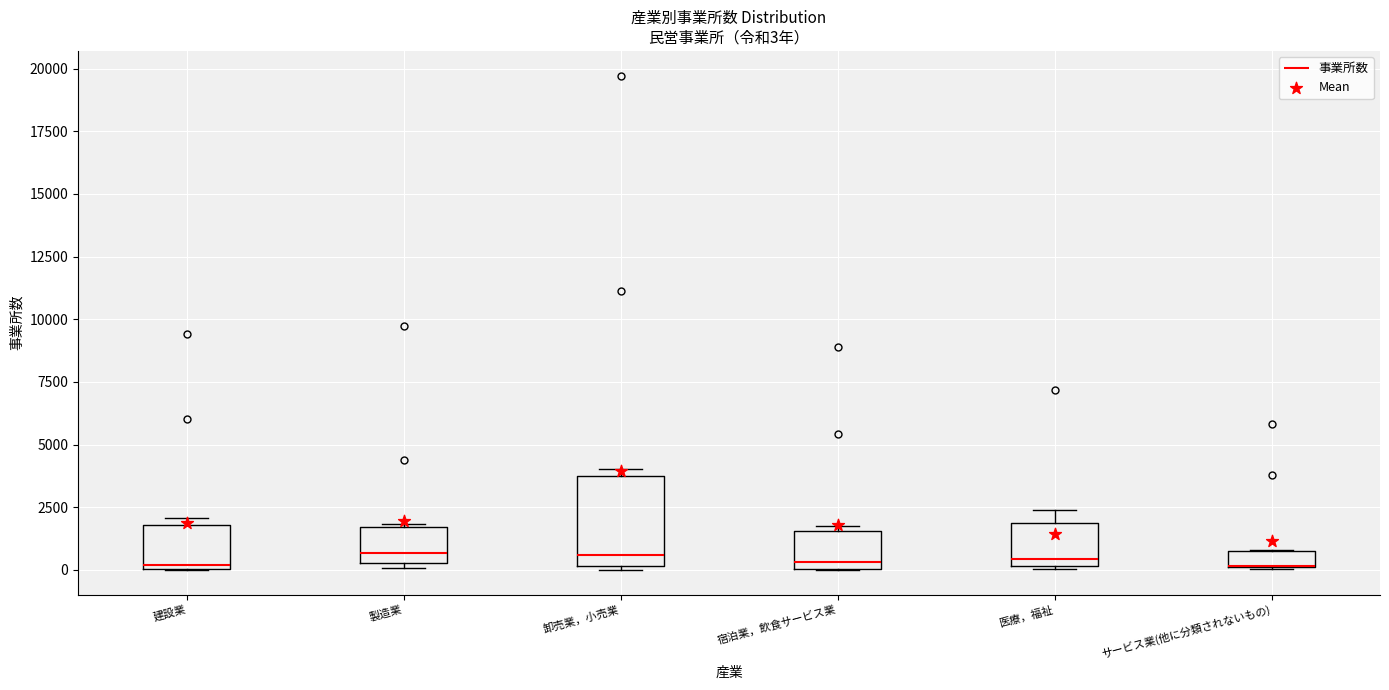

Comparing the boxes themselves (not the whiskers), which one is the tallest?

卸売業，小売業